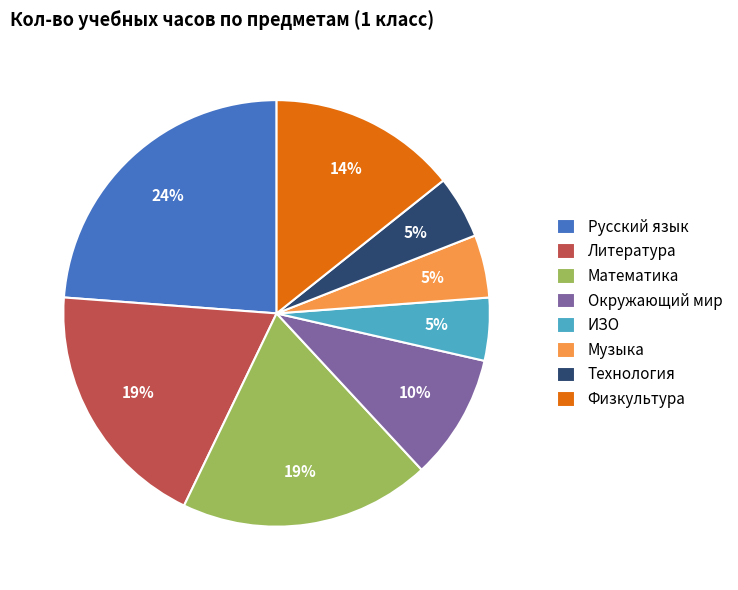

Count the number of slices in the pie.

8